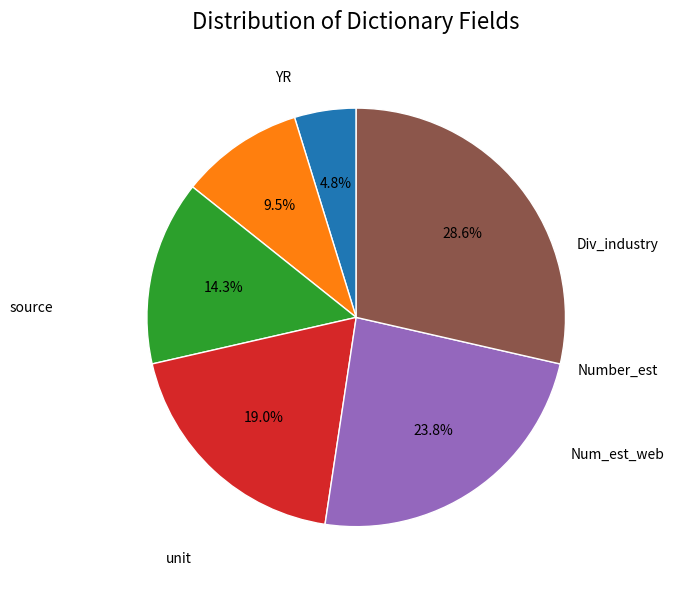

Count the number of slices in the pie.

6